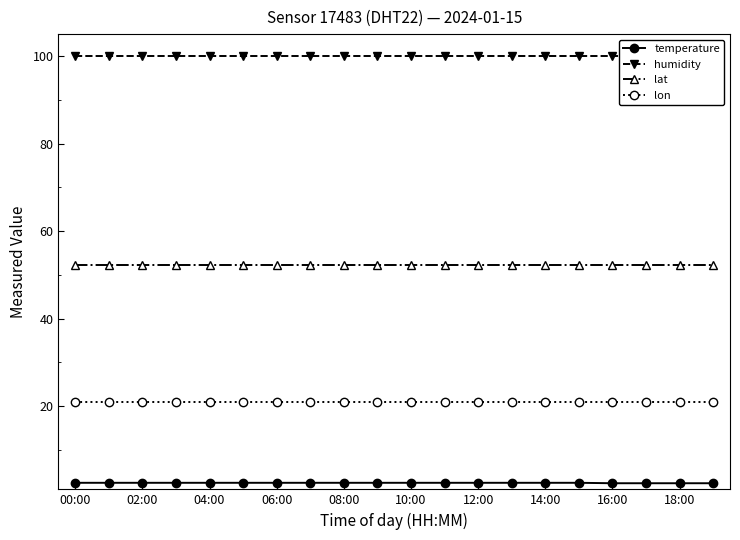

True or false: lon has a value of 6.4 at 00:00.

False